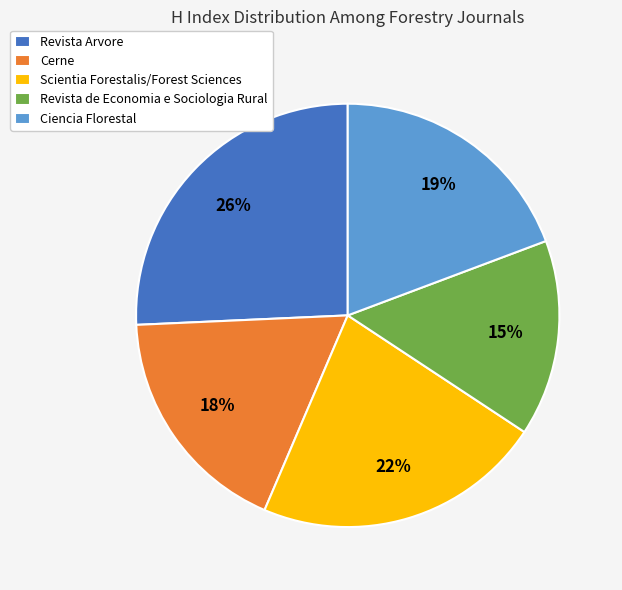

To the nearest percent, what is the combined percentage of Revista de Economia e Sociologia Rural and Revista Arvore?

41%